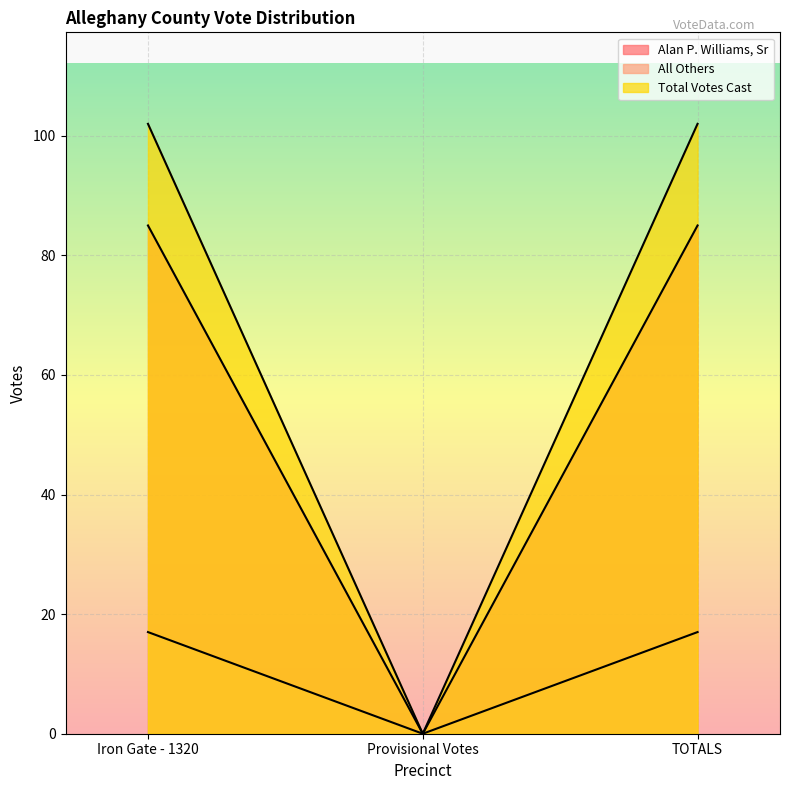

At Provisional Votes, list the series in order from largest to smallest.

Alan P. Williams, Sr, All Others, Total Votes Cast